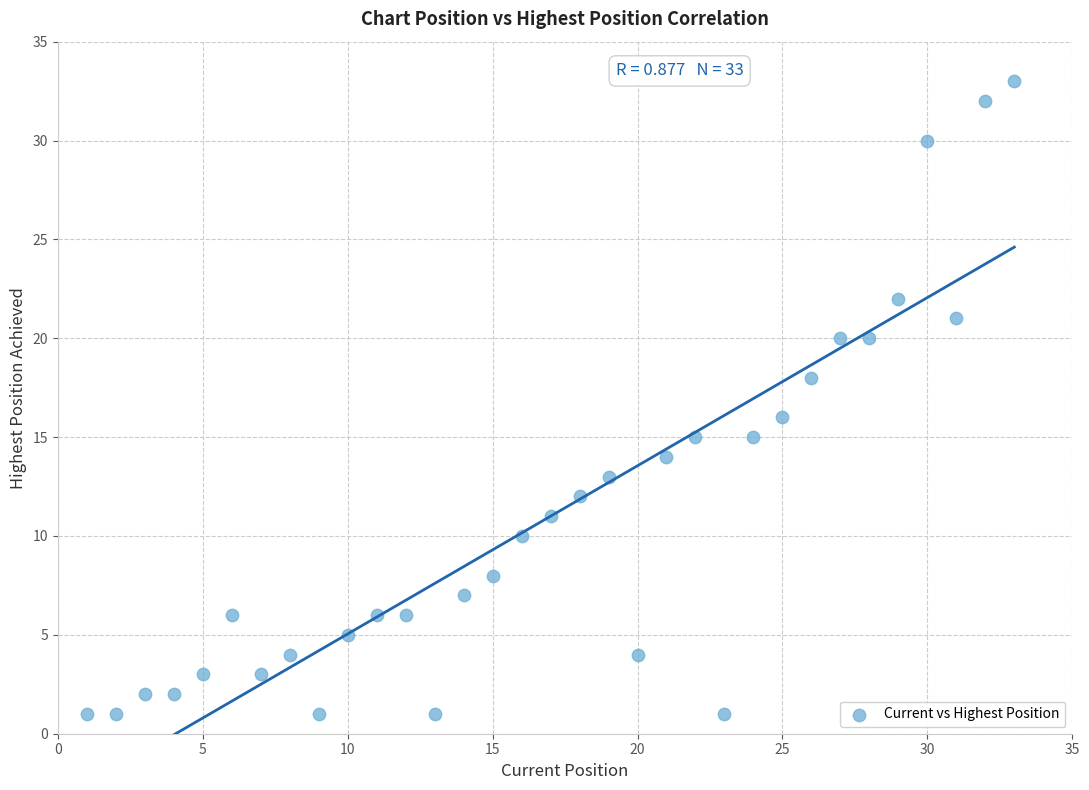

What is the range of X values (max minus min)?

32